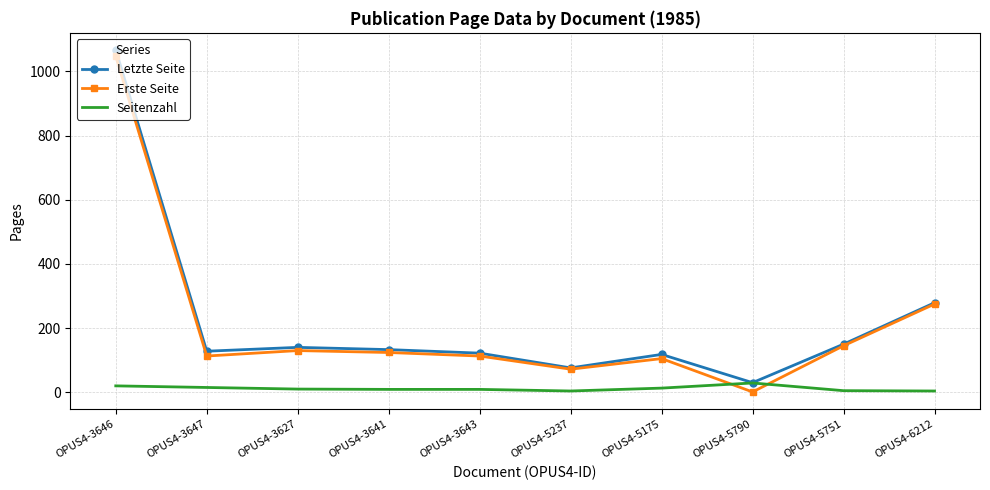

Which series has the largest range (max minus min)?

Erste Seite